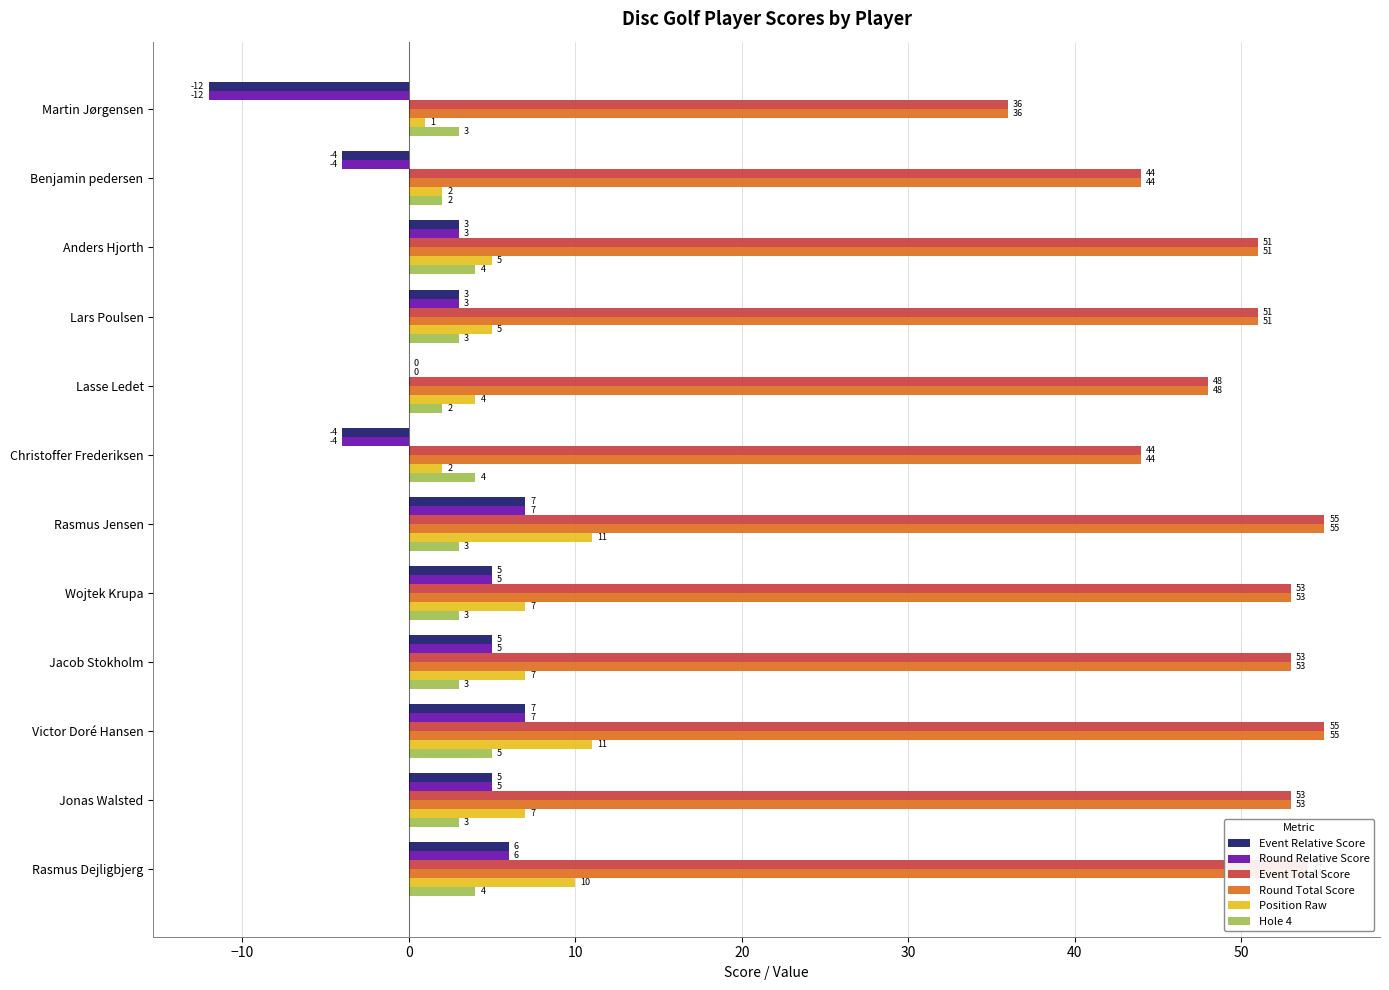

What is the approximate value of Round Total Score at Jacob Stokholm, to the nearest 10?

50